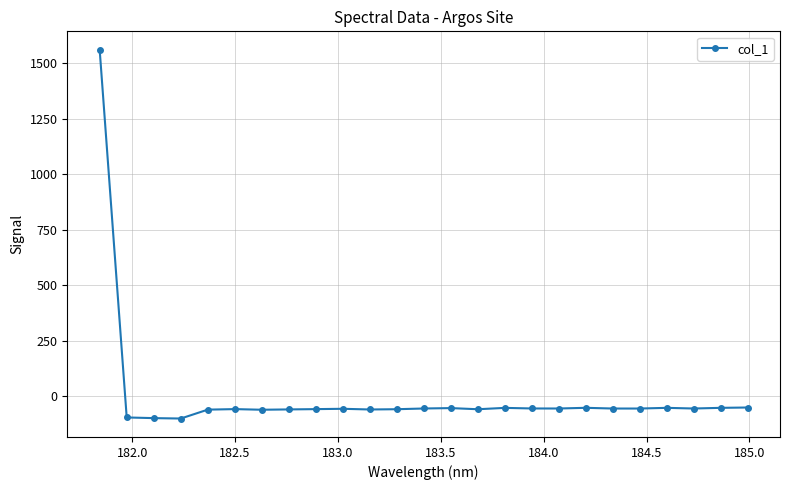

True or false: the data has more than 1 interior local peaks.

True